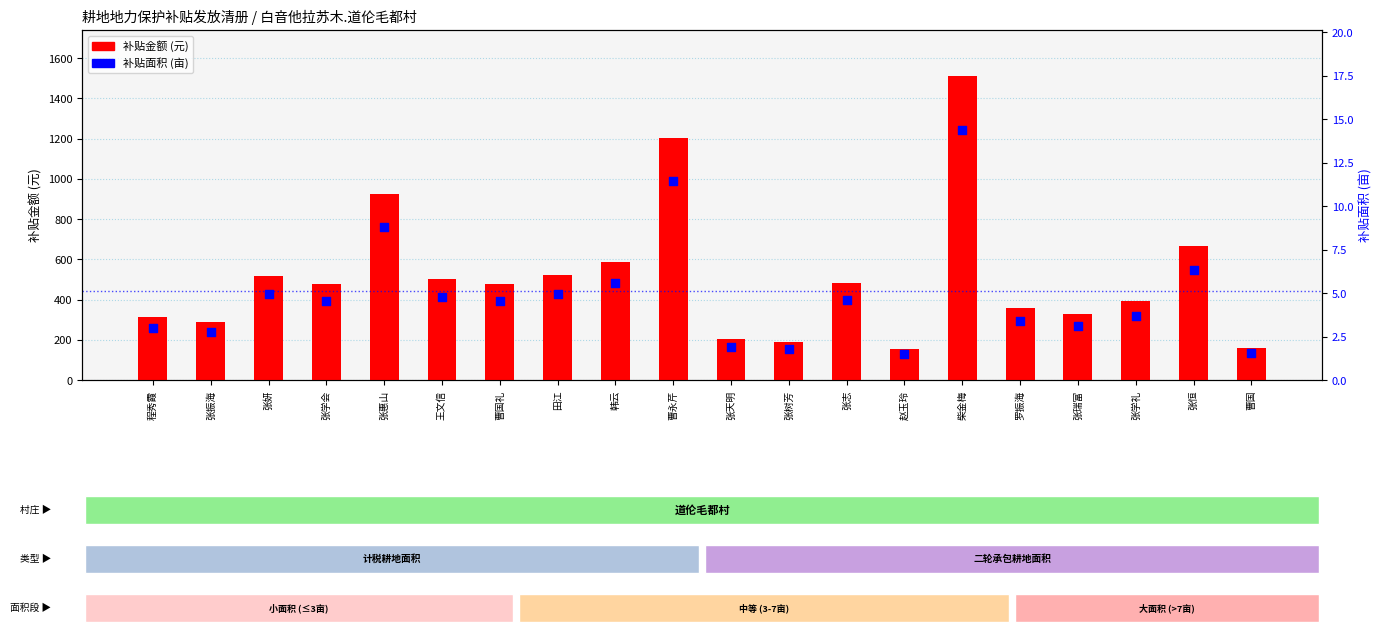

What is the total value across all series at 赵玉玲?

156.2